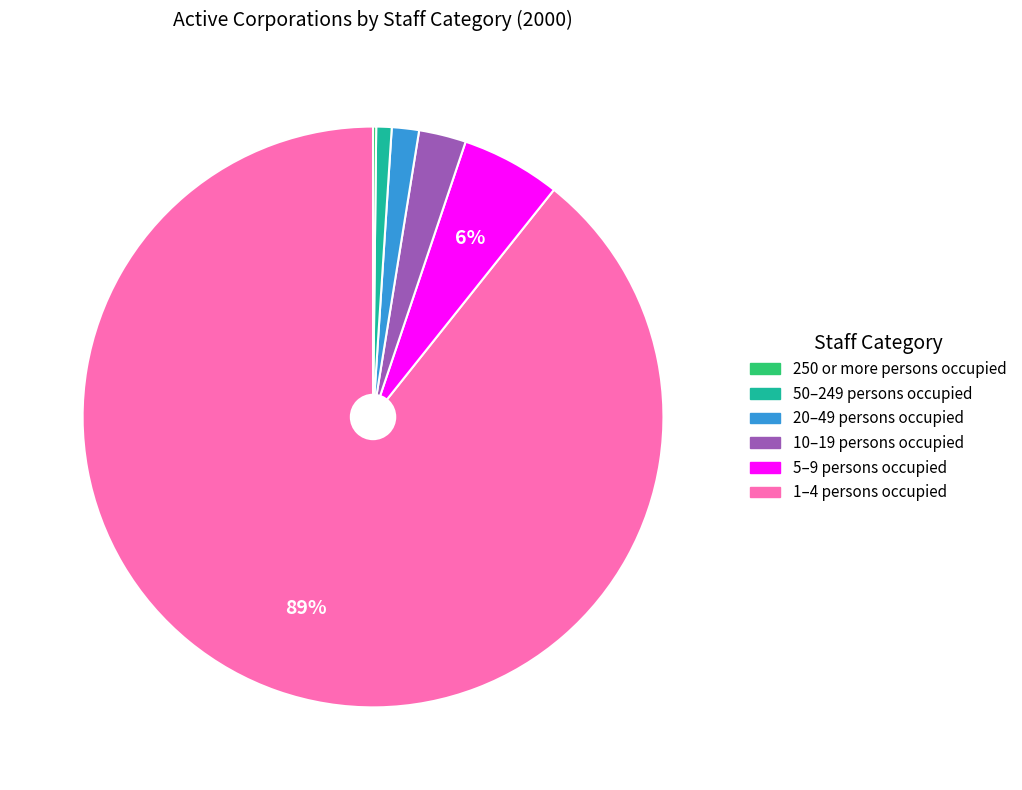

To the nearest percent, what is the average slice percentage?

17%